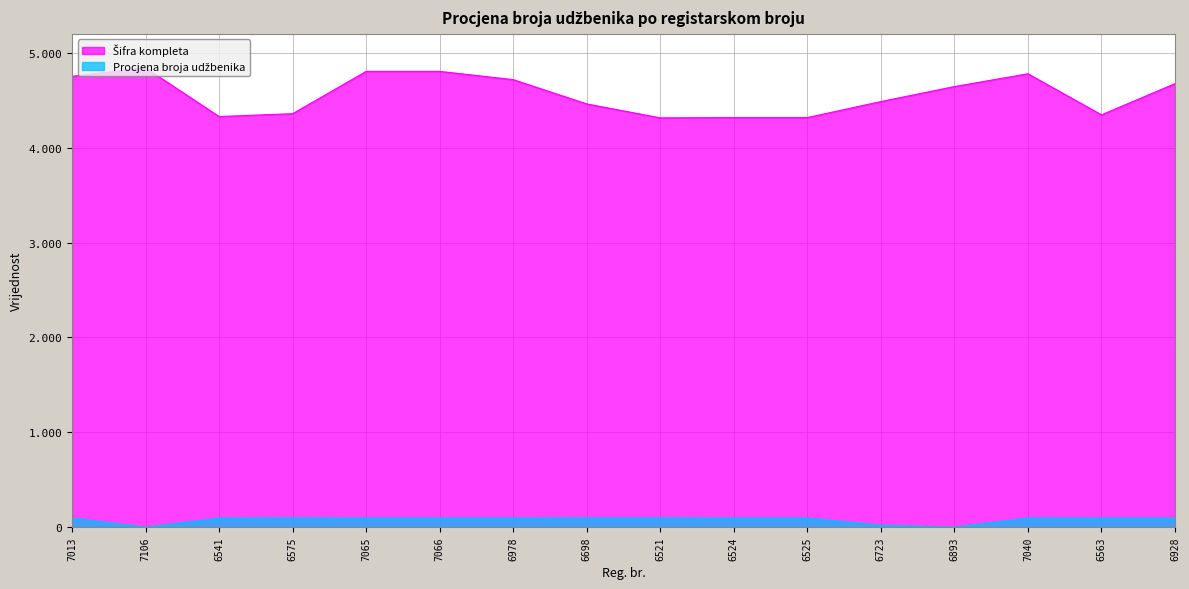

Where does the Šifra kompleta series first go above 4645?

7013